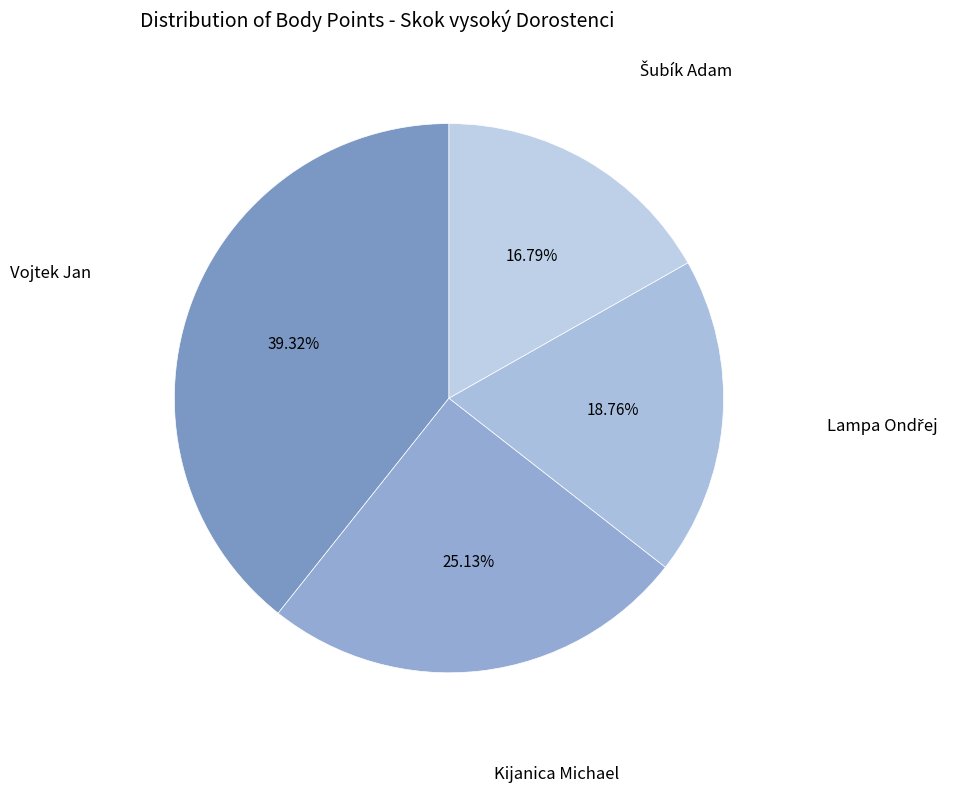

How many slices are in this pie chart?

4